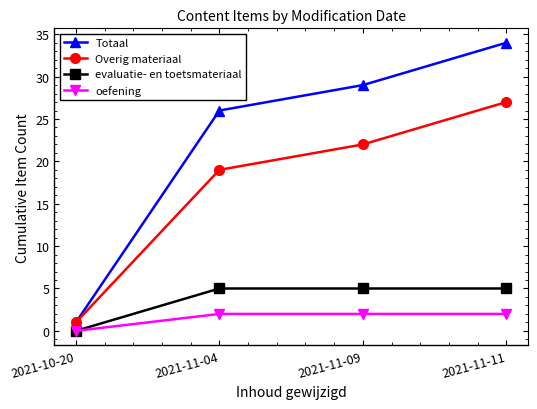

List the labels in order of Overig materiaal value, smallest first.

2021-10-20, 2021-11-04, 2021-11-09, 2021-11-11